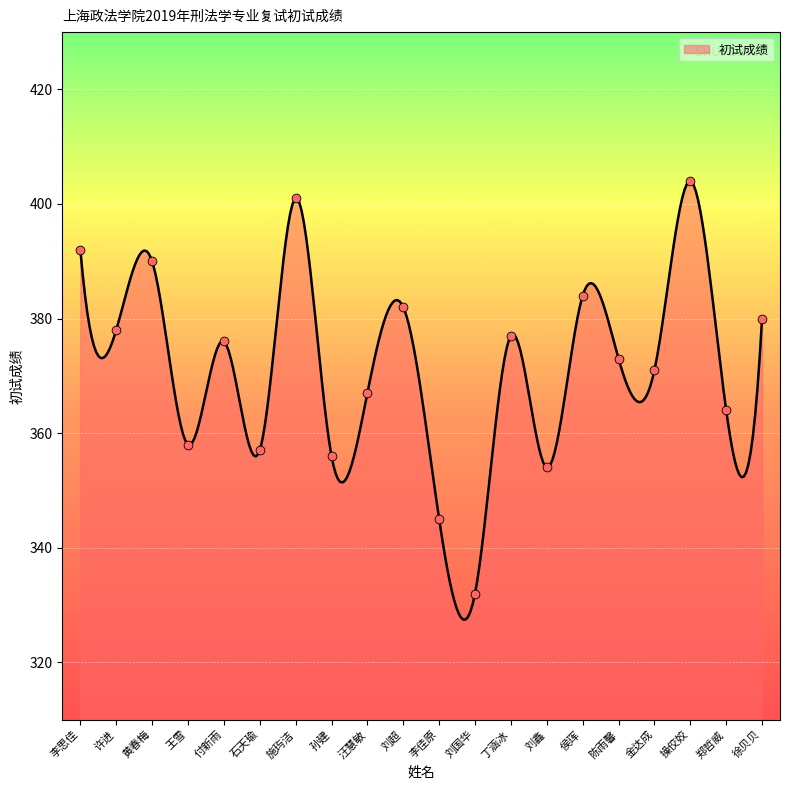

Which has a higher value, 陈雨馨 or 金达成?

陈雨馨